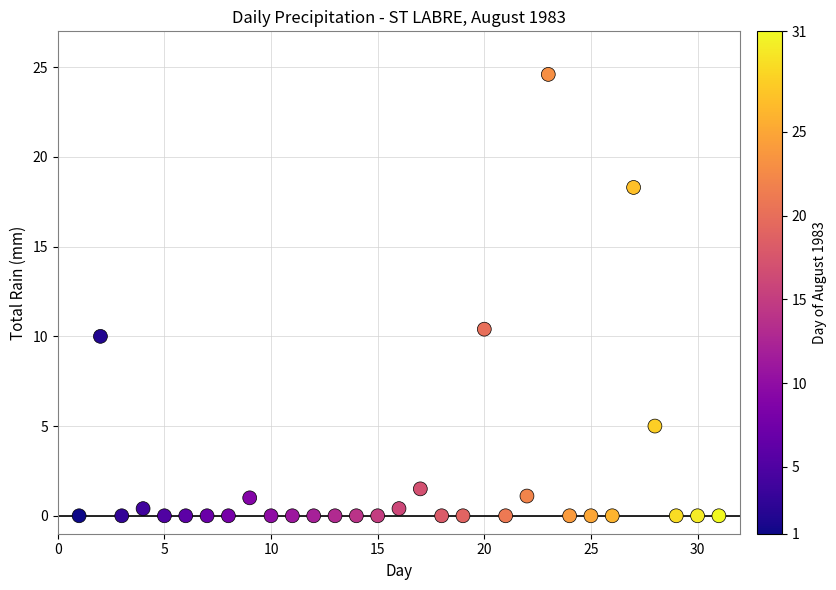

What Y value in the scatter plot is closest to 12?

10.4